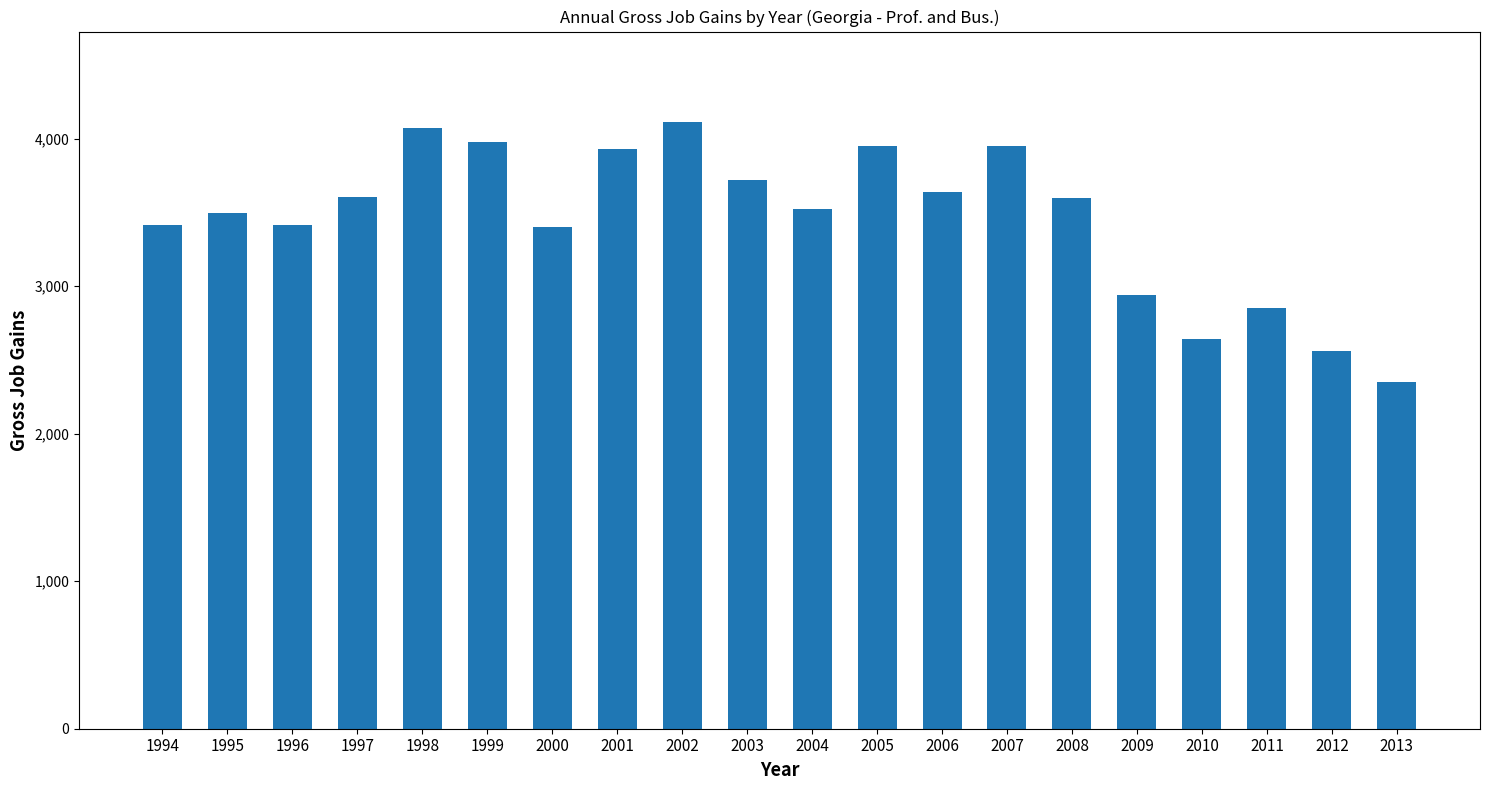

Is it true that the value at 2002 is 4109?

True